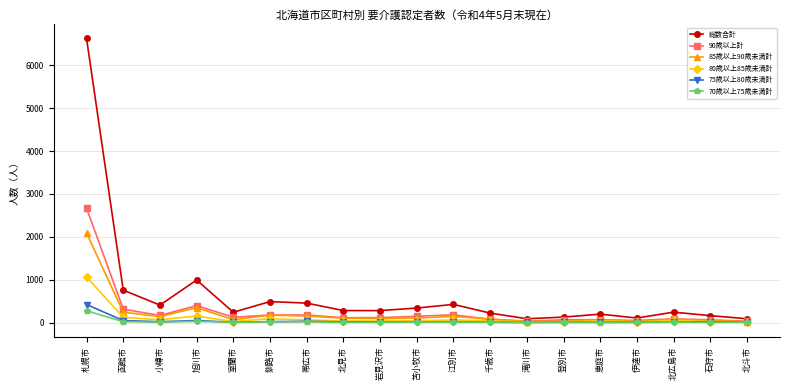

Rank the series by their maximum value, from highest to lowest.

総数合計, 90歳以上計, 85歳以上90歳未満計, 80歳以上85歳未満計, 75歳以上80歳未満計, 70歳以上75歳未満計